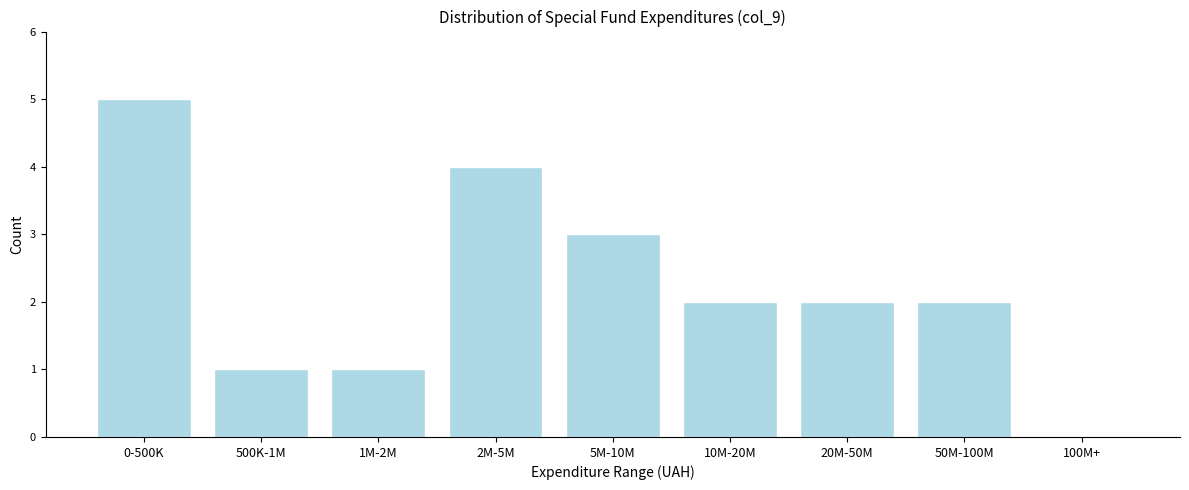

Reading right to left, extract all data points from this chart.

100M+=0	50M-100M=2	20M-50M=2	10M-20M=2	5M-10M=3	2M-5M=4	1M-2M=1	500K-1M=1	0-500K=5